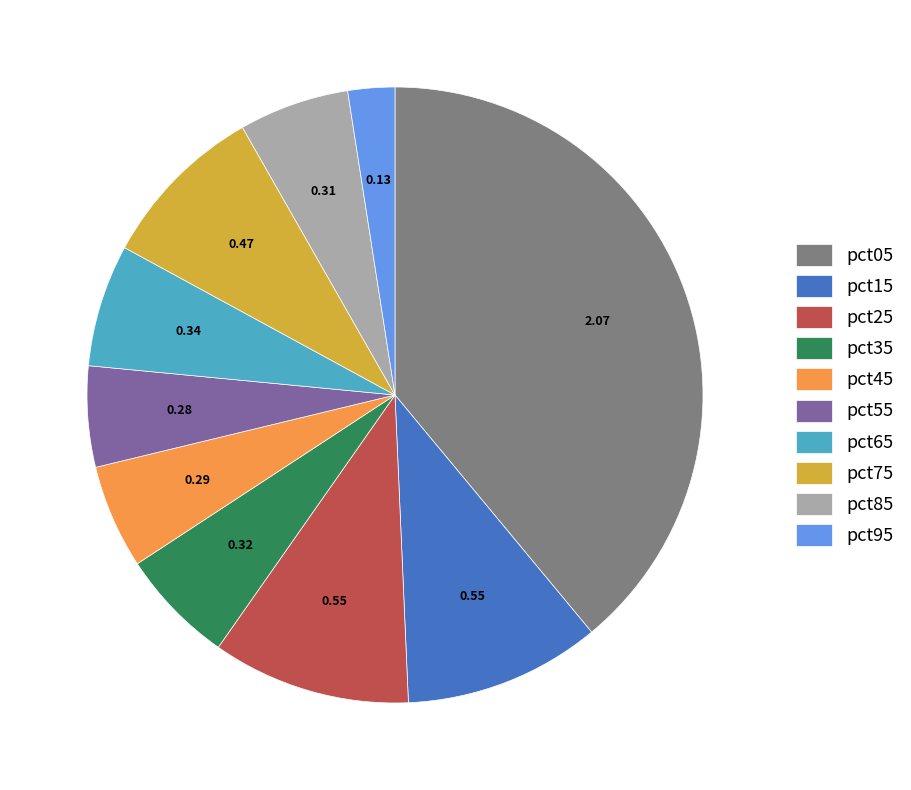

Which has a higher value, pct45 or pct35?

pct35